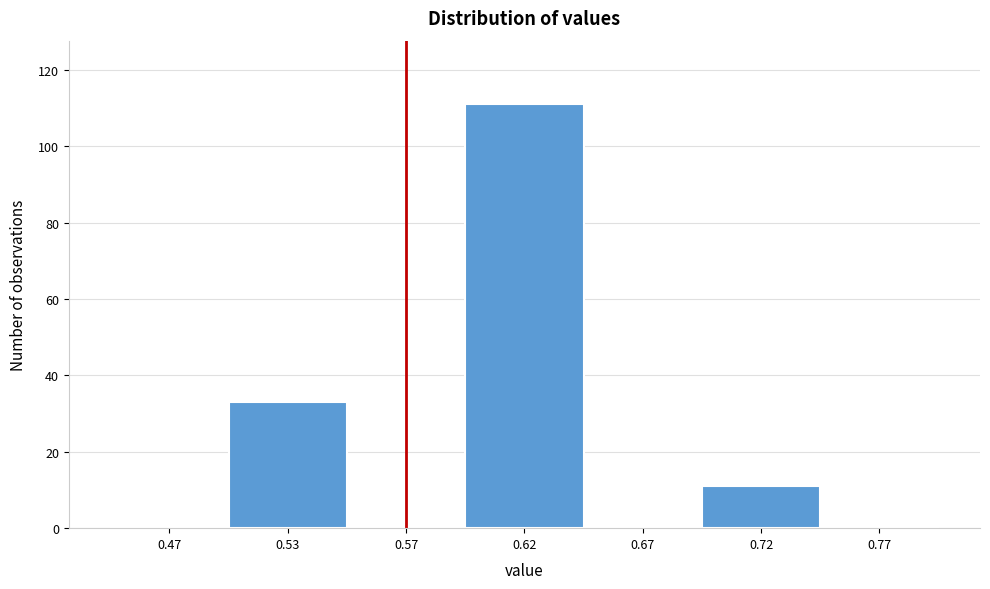

Reading right to left, what are all the values shown in this chart?

0.77=0	0.72=11	0.67=0	0.62=111	0.57=0	0.53=33	0.47=0